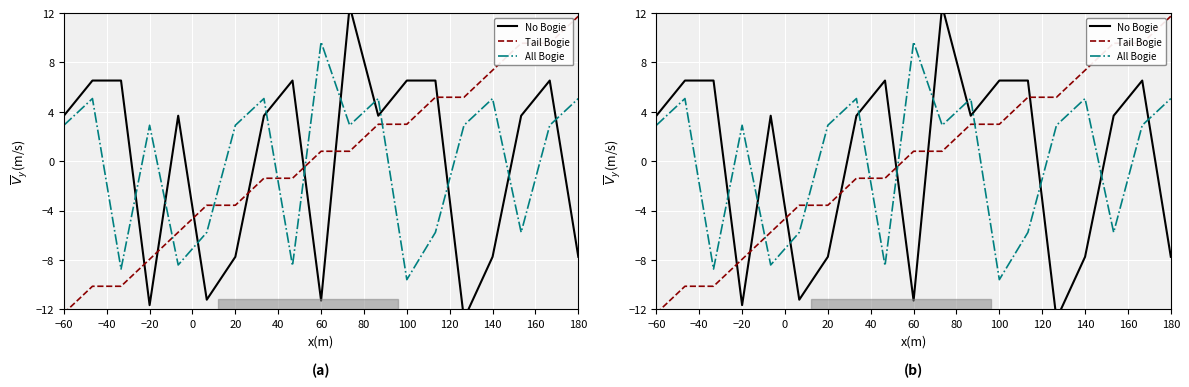

How many negative values does the Tail Bogie series have?

9